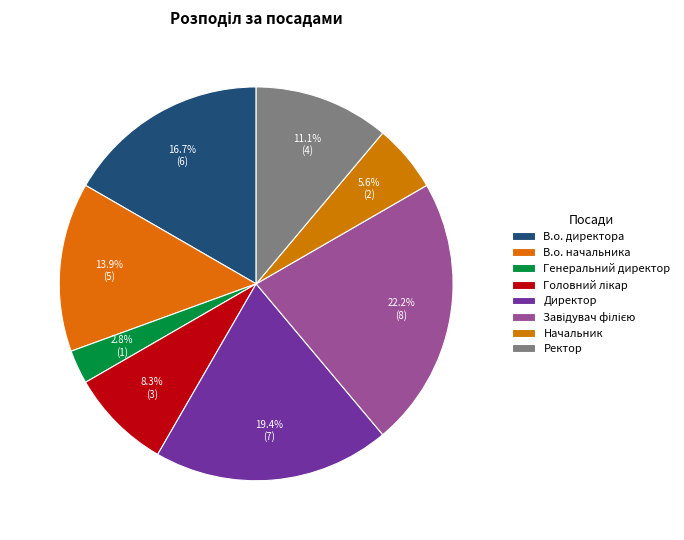

Is it true that Головний лікар is 2% of the pie?

False